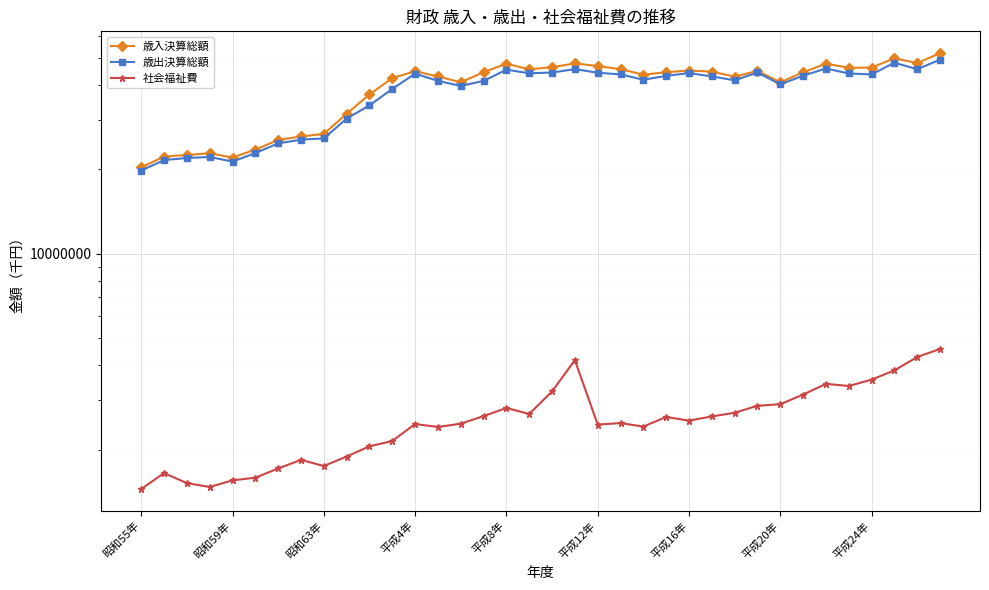

Which series has the largest range (max minus min)?

歳入決算総額